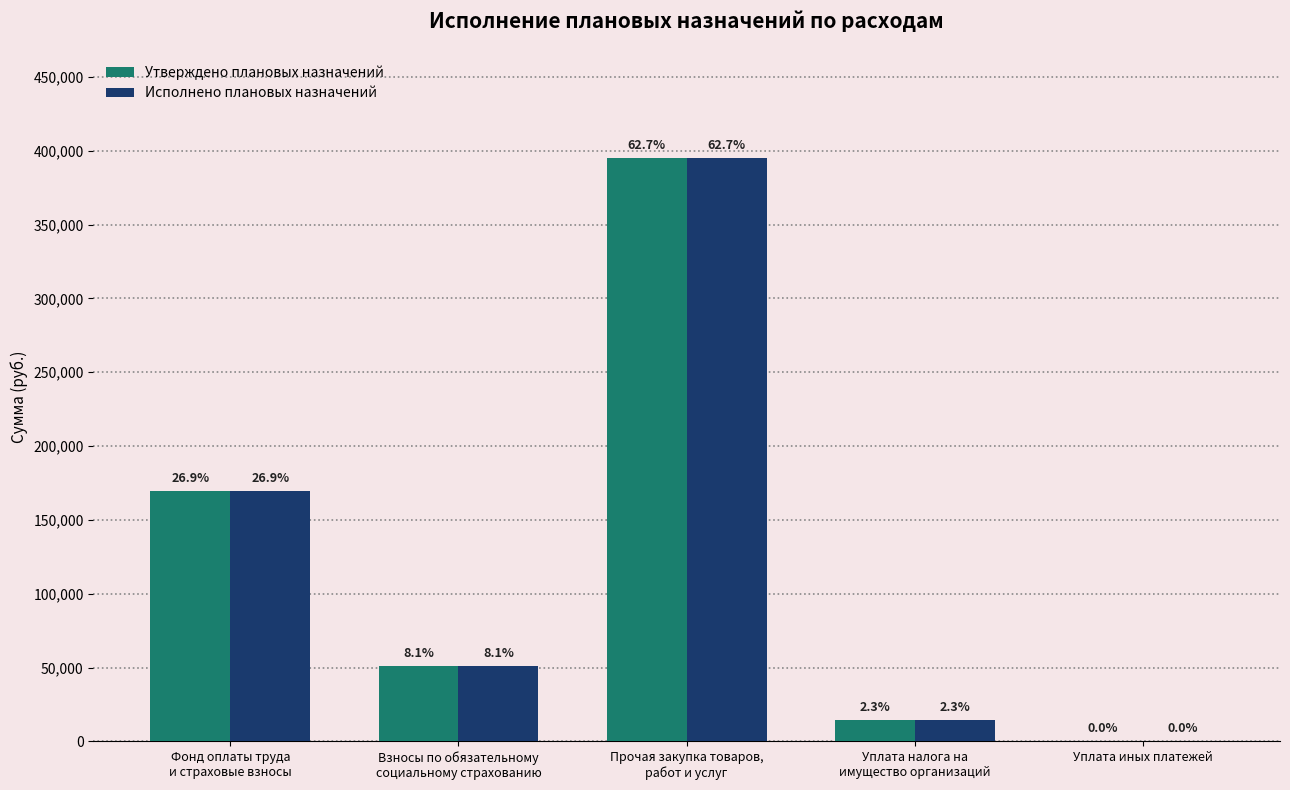

What is the approximate value of Утверждено плановых назначений at Взносы по обязательному
социальному страхованию?

51146.3